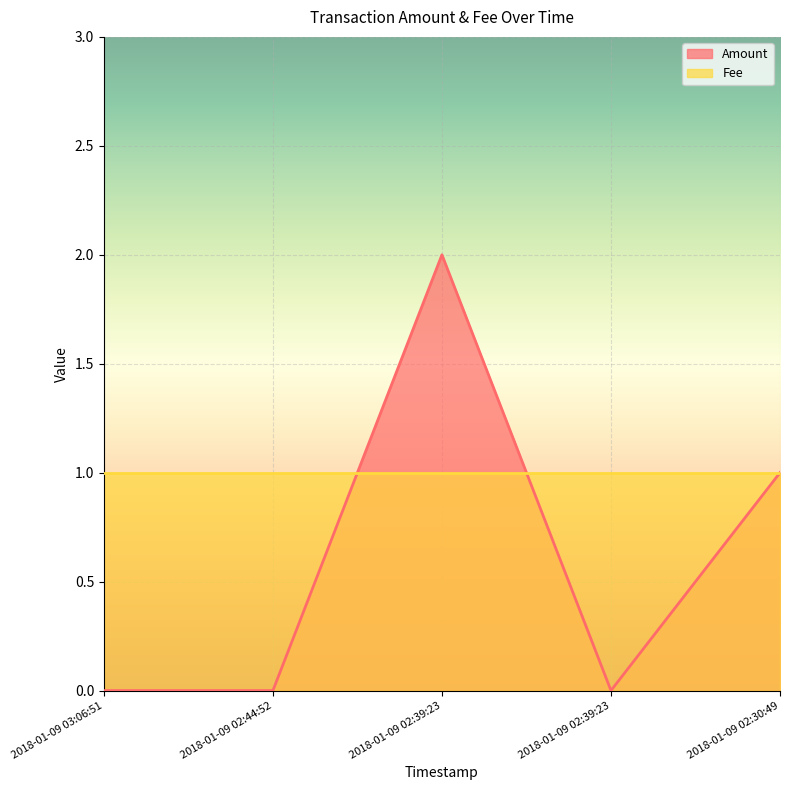

Reading left to right, what are all the values shown in this chart?

2018-01-09 03:06:51=0	2018-01-09 02:44:52=0	2018-01-09 02:39:23=2	2018-01-09 02:39:23=0	2018-01-09 02:30:49=1